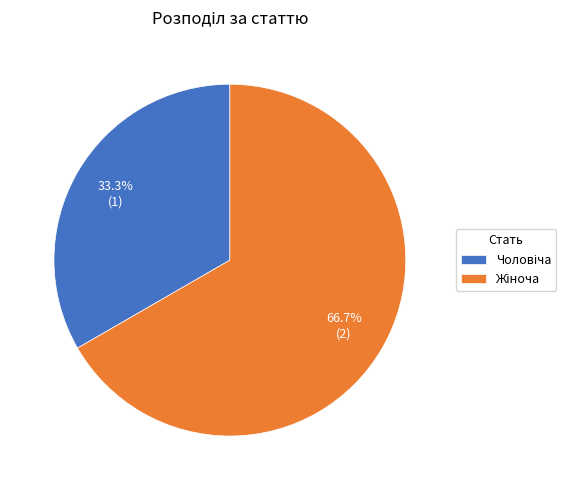

Does any single category account for the majority?

Yes